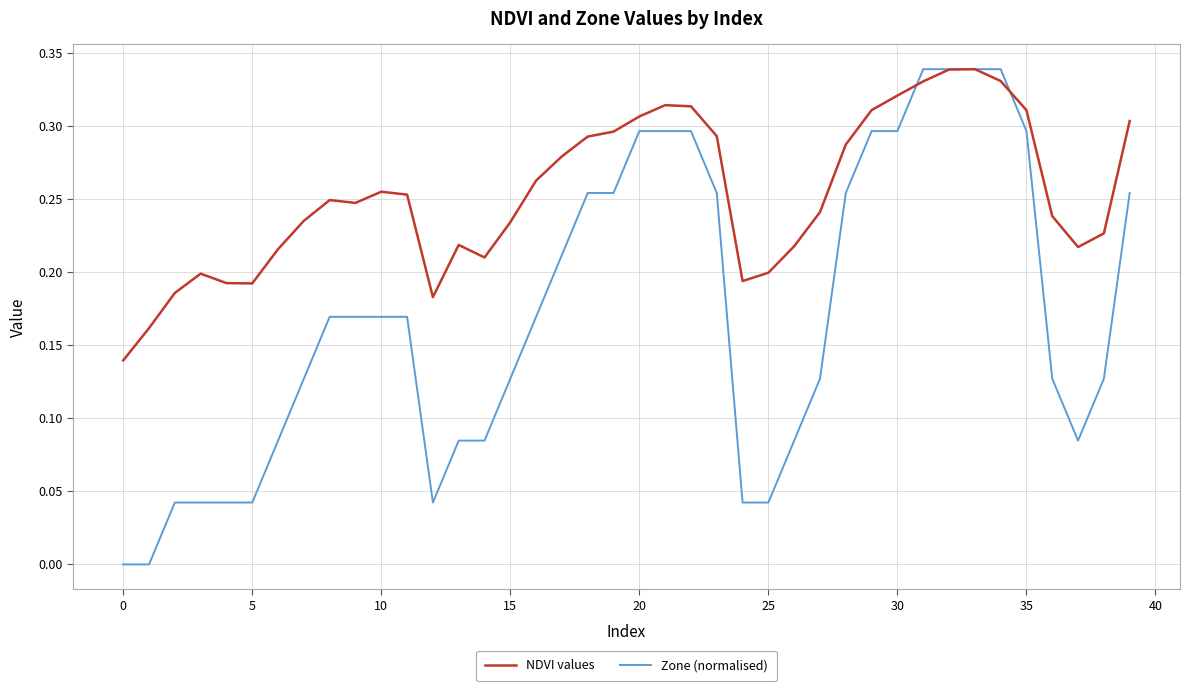

Which series has the largest total across all categories?

NDVI values